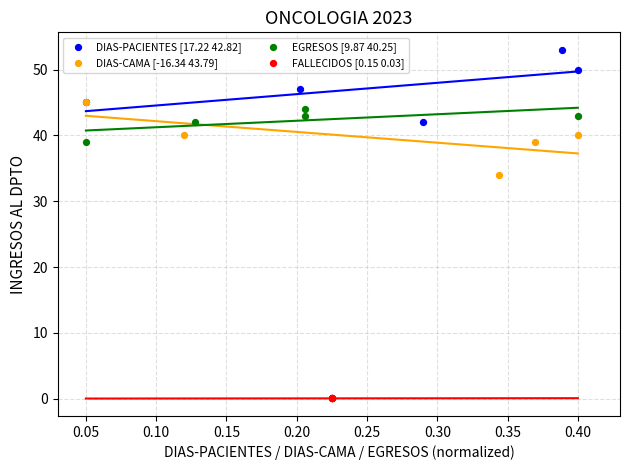

Which series reaches the minimum Y coordinate?

FALLECIDOS [0.15 0.03]